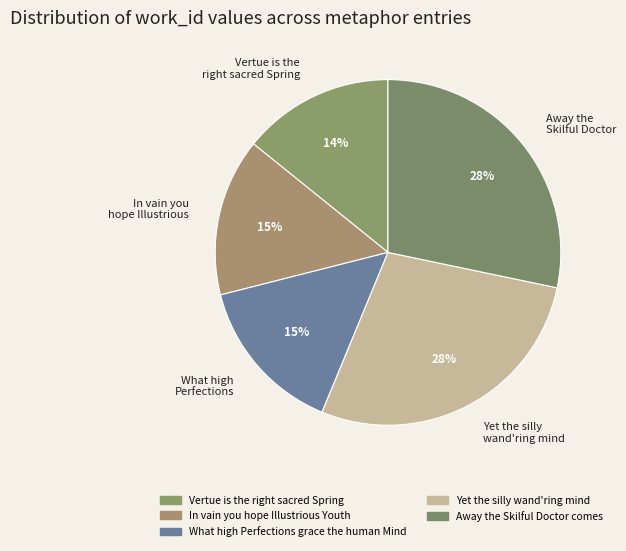

Is there a majority slice in this chart?

No